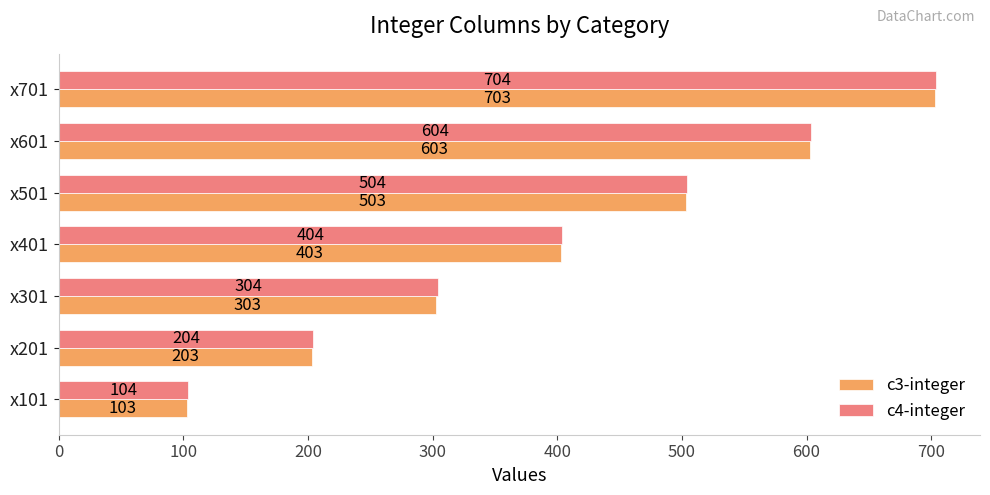

Count the c3-integer values in the range 203 to 603.

5